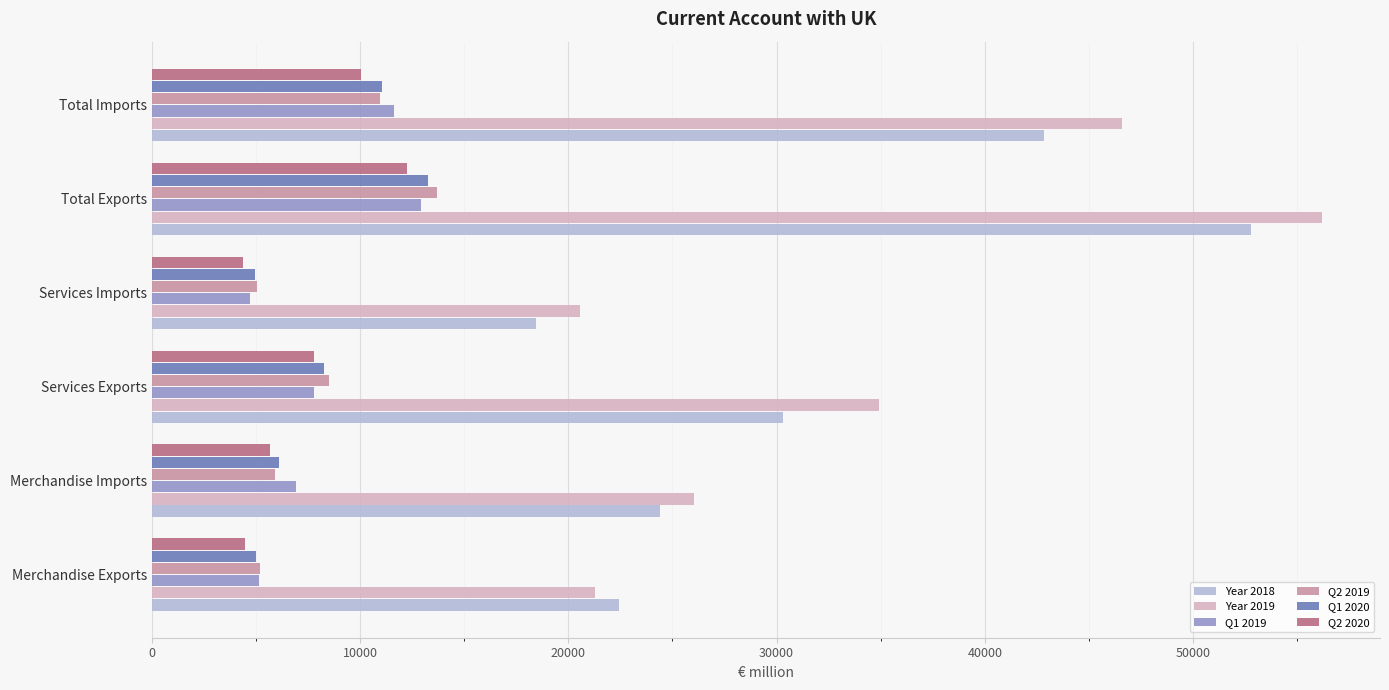

How many distinct data groups are displayed?

6